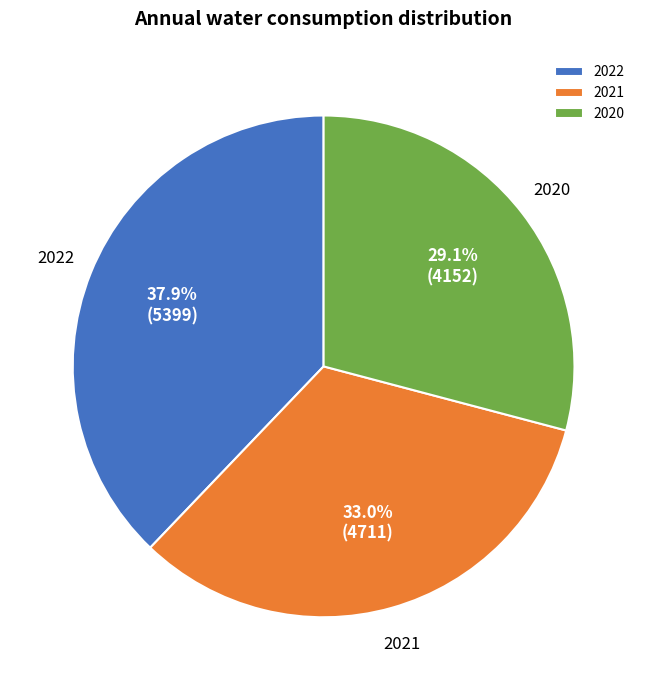

Rank the categories by value from highest to lowest.

2022, 2021, 2020